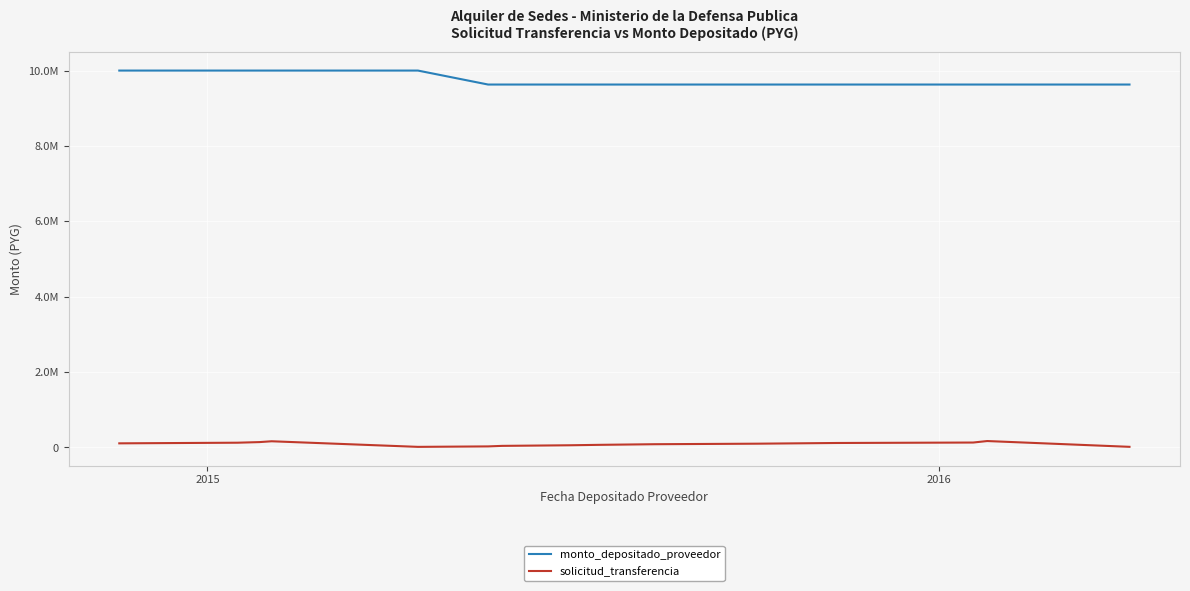

True or false: solicitud_transferencia and monto_depositado_proveedor intersect in this chart.

False